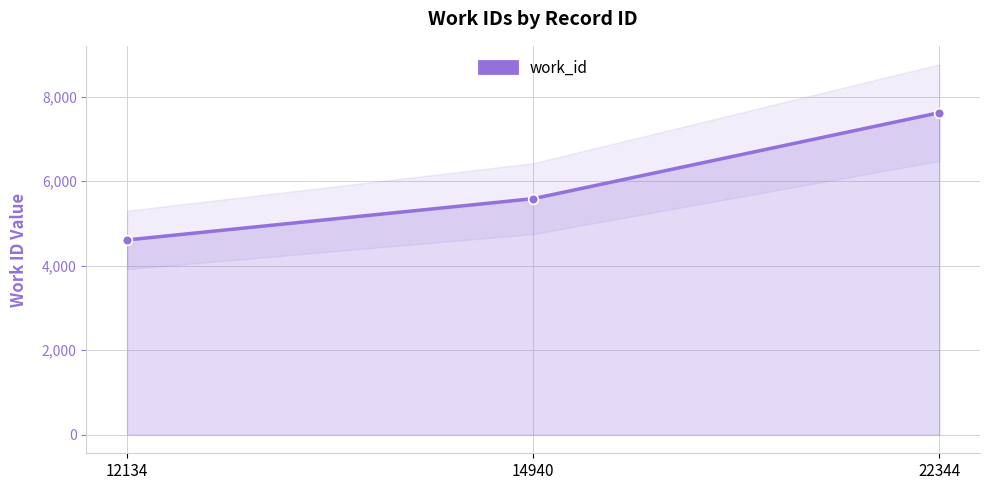

Where does the data first go above 5587?

22344